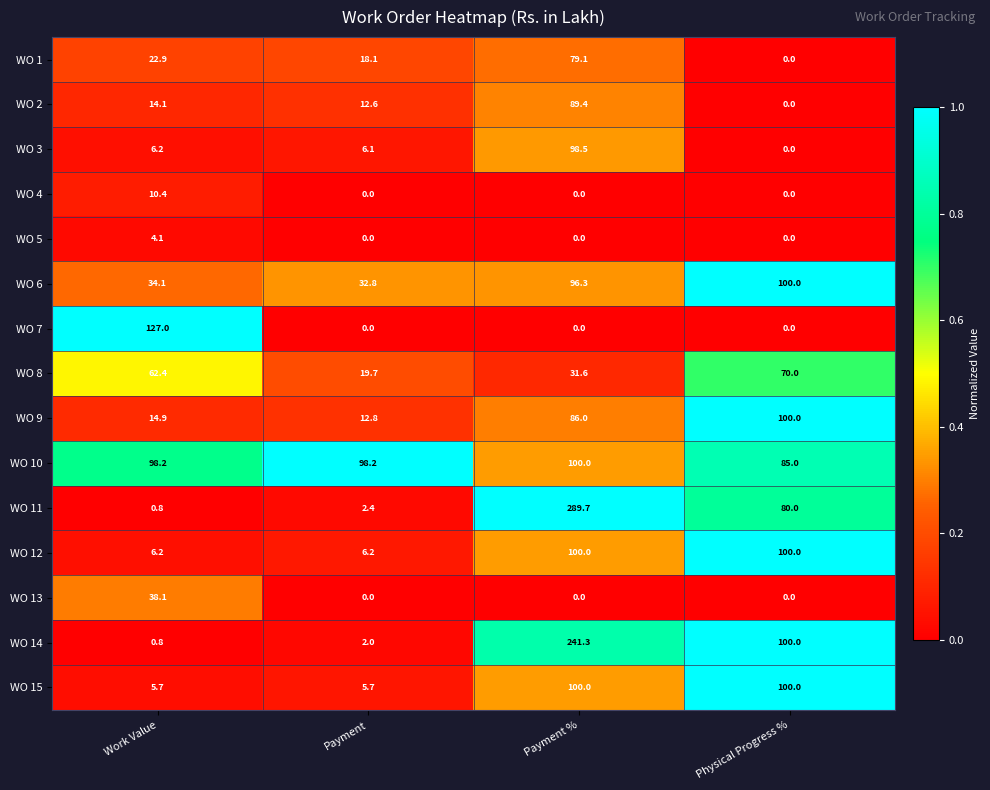

At which label does WO 8 first exceed 62?

Work Value